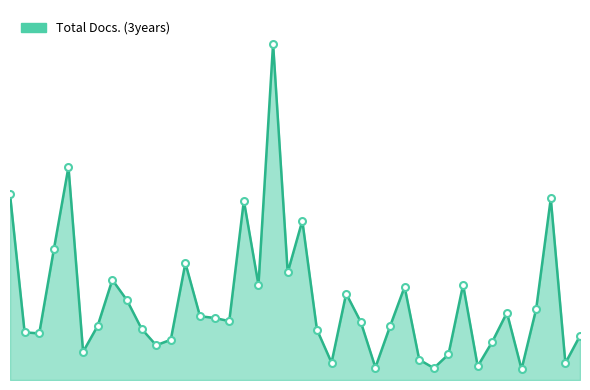

Which label corresponds to the largest value in the chart?

19